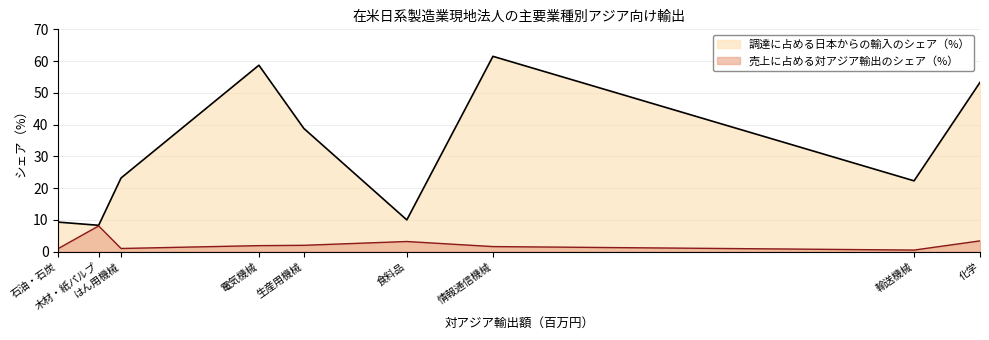

What is the average value of the 調達に占める日本からの輸入のシェア（%） series?

31.7